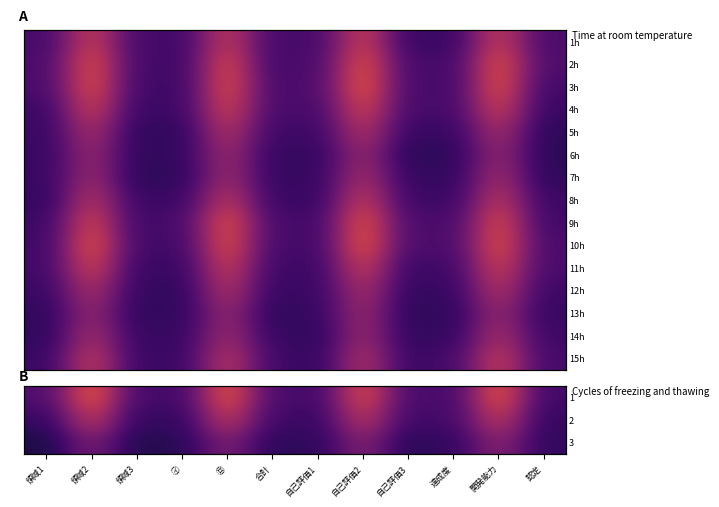

At 認定, list the series in order from smallest to largest.

6, 5, 7, 3, 2, 13, 4, 8, 12, 14, 1, 9, 15, 11, 10